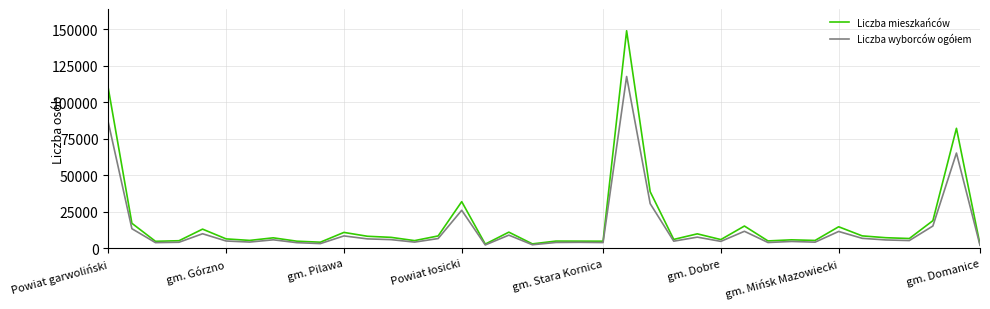

Which series has the largest total across all categories?

Liczba mieszkańców